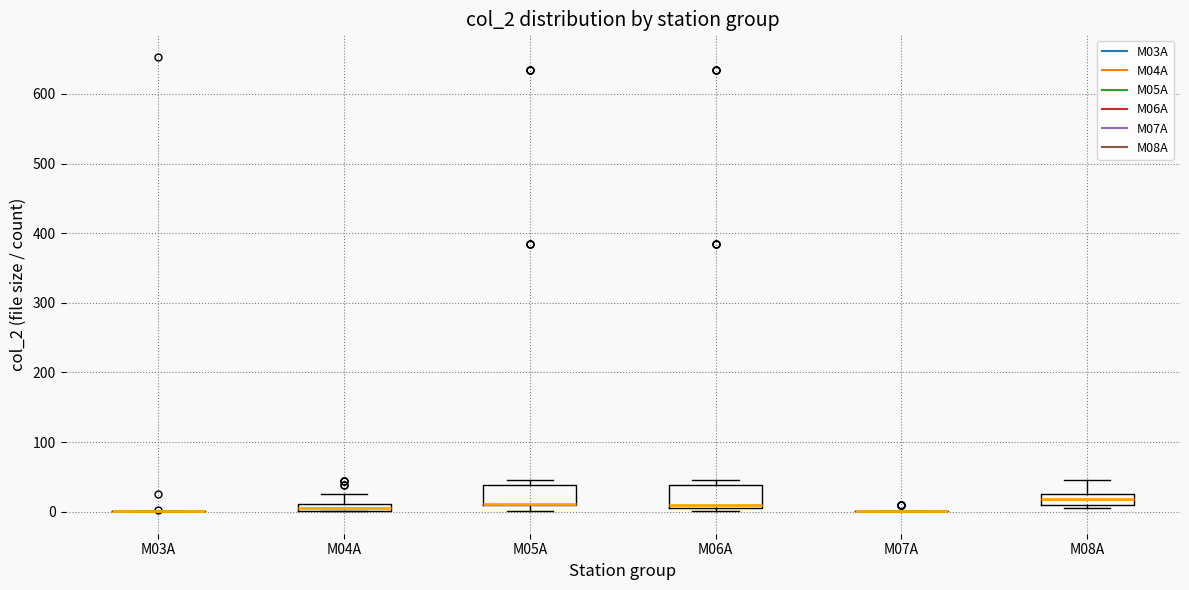

Where is the lower edge of the box for M06A on the y-axis? The values are not printed on the chart, so give them approximately, as read against the axis.

10